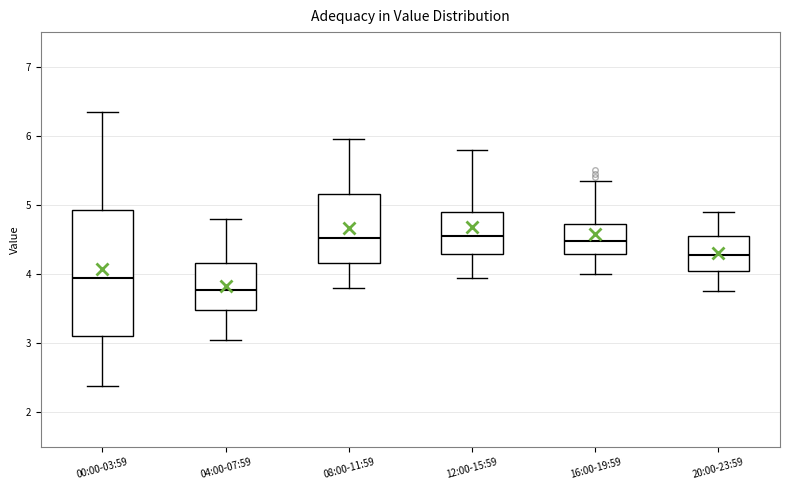

Where is the upper edge of the box for 08:00-11:59 on the y-axis? The values are not printed on the chart, so give them approximately, as read against the axis.

5.2